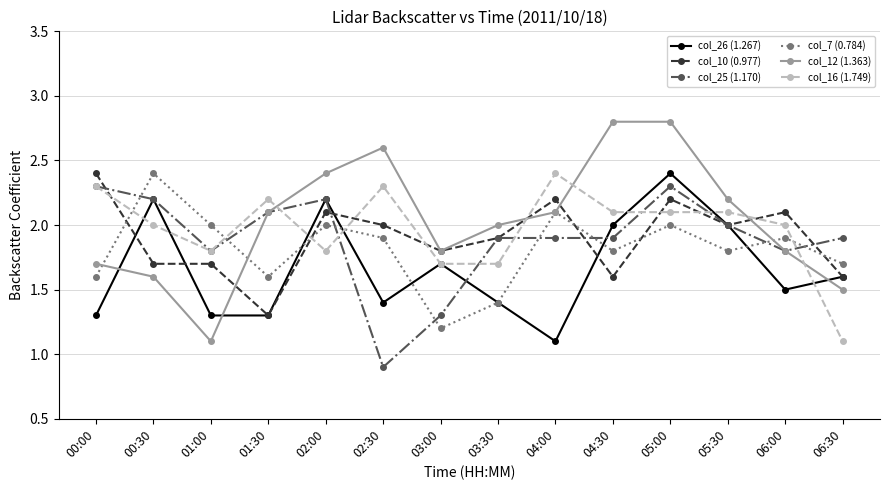

At which category does col_7 (0.784) reach its first local peak?

00:30